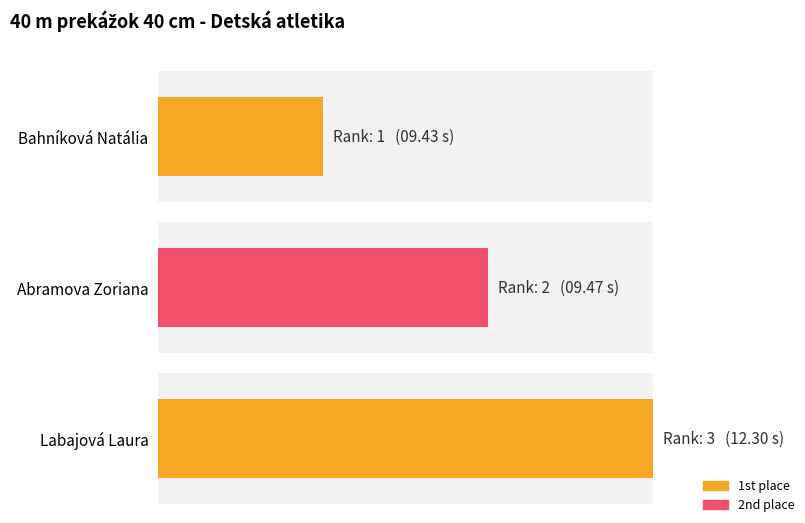

How many values are between 1 and 3?

3